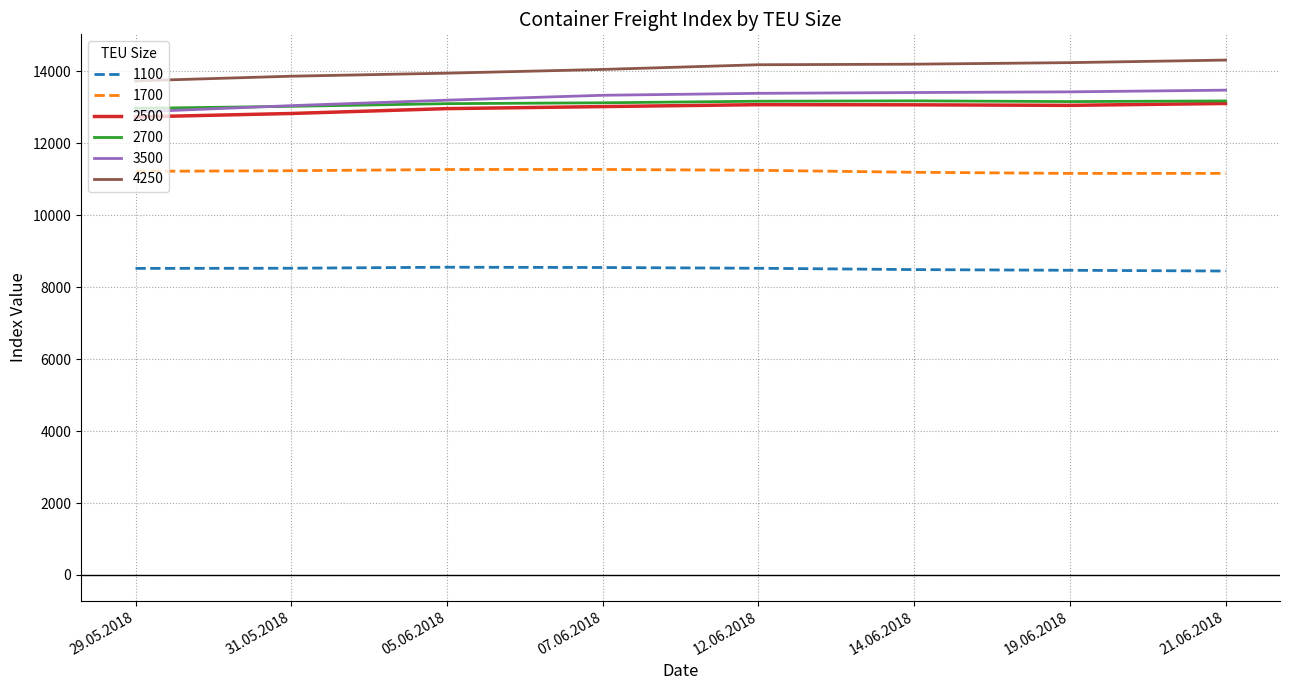

What are all the series names shown in the legend?

1100, 1700, 2500, 2700, 3500, 4250